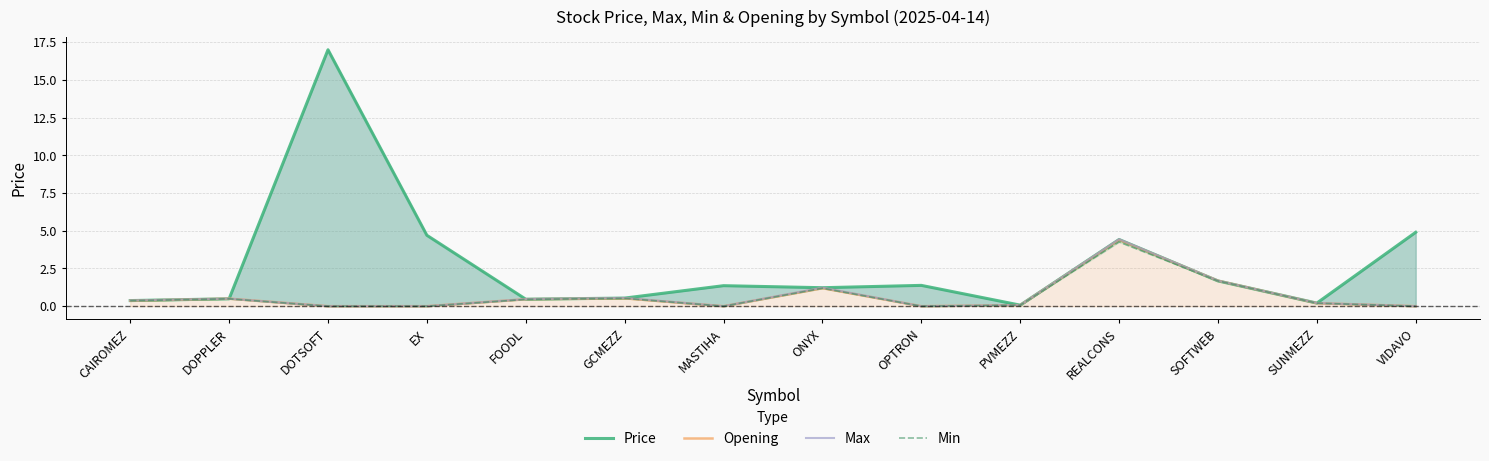

What is the difference between the maximum and minimum values in the Price series?

16.9